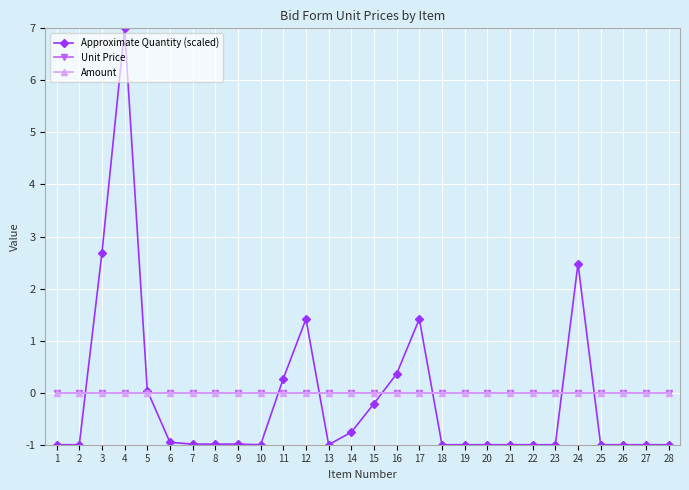

How many interior local peaks does the Approximate Quantity (scaled) series have?

4